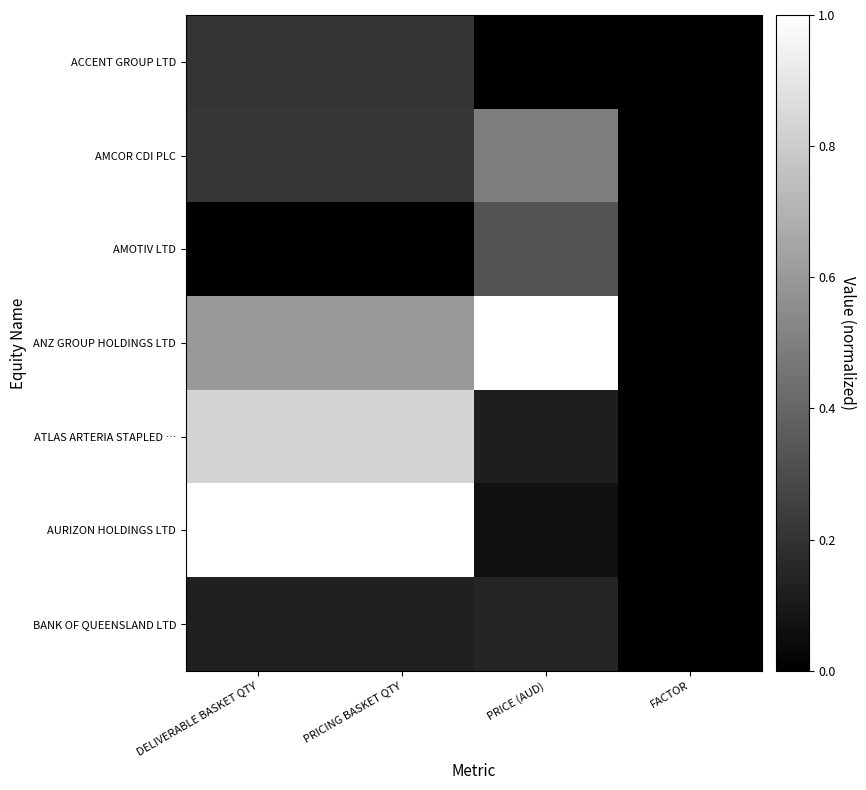

Reading left to right, transcribe all the data shown in this chart.

ACCENT GROUP LTD: DELIVERABLE BASKET QTY=0.2	PRICING BASKET QTY=0.2	PRICE (AUD)=0.0	FACTOR=0.0
AMCOR CDI PLC: DELIVERABLE BASKET QTY=0.2	PRICING BASKET QTY=0.2	PRICE (AUD)=0.5	FACTOR=0.0
AMOTIV LTD: DELIVERABLE BASKET QTY=0.0	PRICING BASKET QTY=0.0	PRICE (AUD)=0.3	FACTOR=0.0
ANZ GROUP HOLDINGS LTD: DELIVERABLE BASKET QTY=0.6	PRICING BASKET QTY=0.6	PRICE (AUD)=1.0	FACTOR=0.0
ATLAS ARTERIA STAPLED …: DELIVERABLE BASKET QTY=0.8	PRICING BASKET QTY=0.8	PRICE (AUD)=0.1	FACTOR=0.0
AURIZON HOLDINGS LTD: DELIVERABLE BASKET QTY=1.0	PRICING BASKET QTY=1.0	PRICE (AUD)=0.1	FACTOR=0.0
BANK OF QUEENSLAND LTD: DELIVERABLE BASKET QTY=0.1	PRICING BASKET QTY=0.1	PRICE (AUD)=0.1	FACTOR=0.0